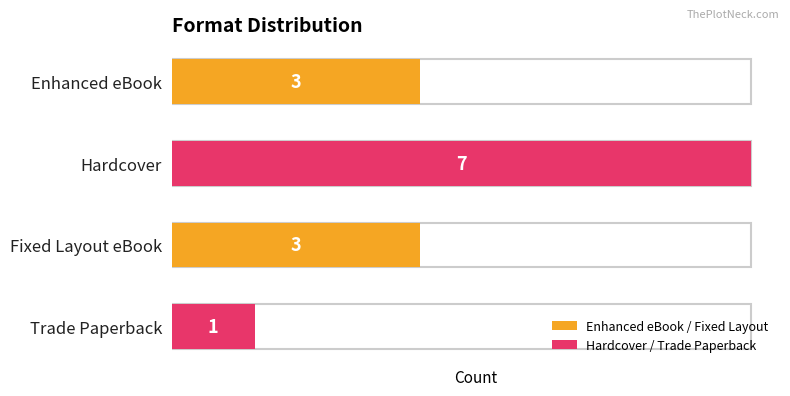

Approximately how many times larger is the value at Hardcover compared to Fixed Layout eBook?

2.3